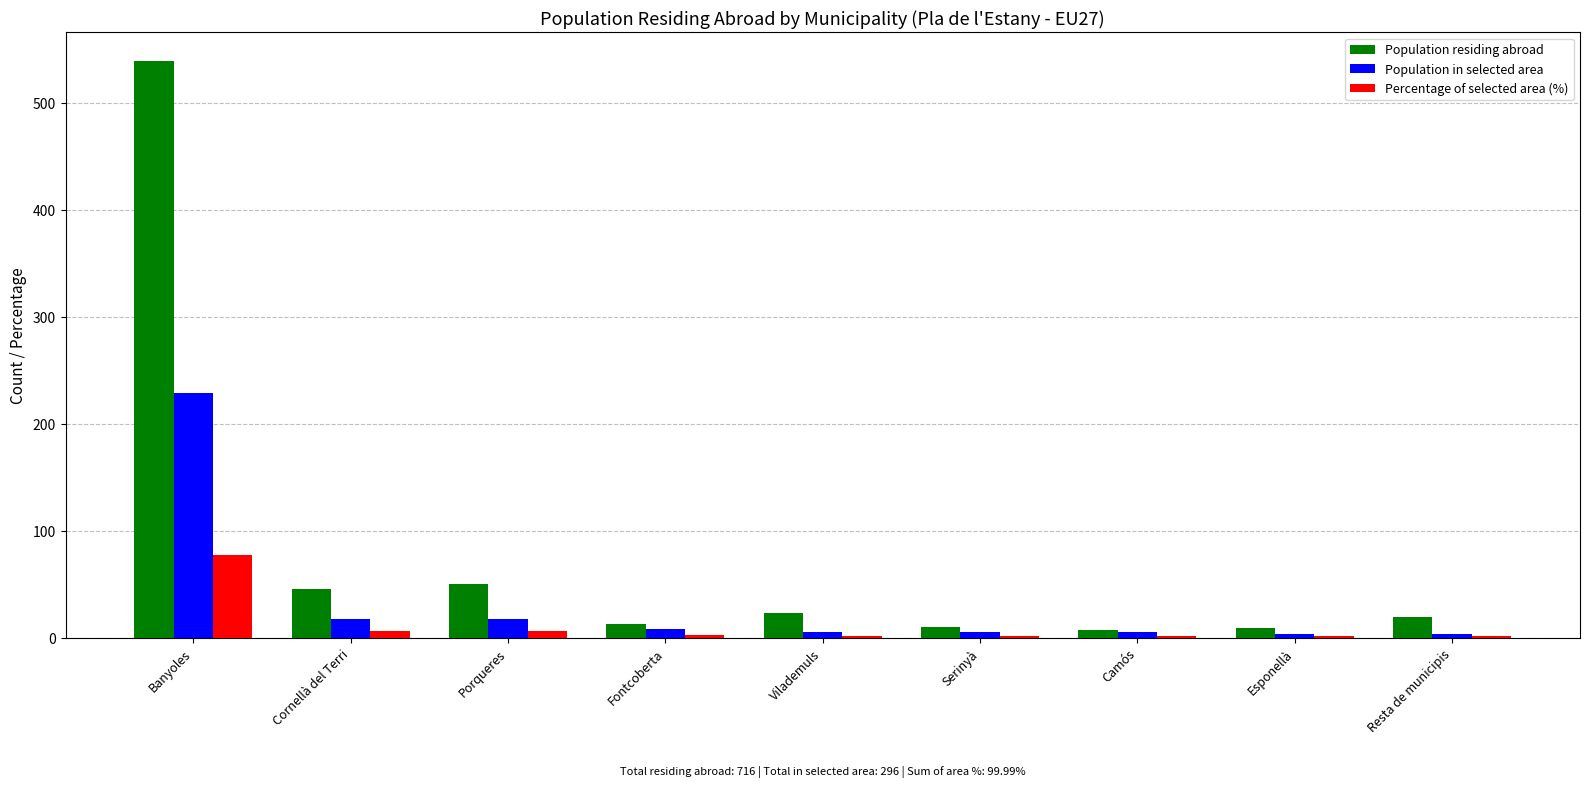

How many categories are shown in the chart?

9